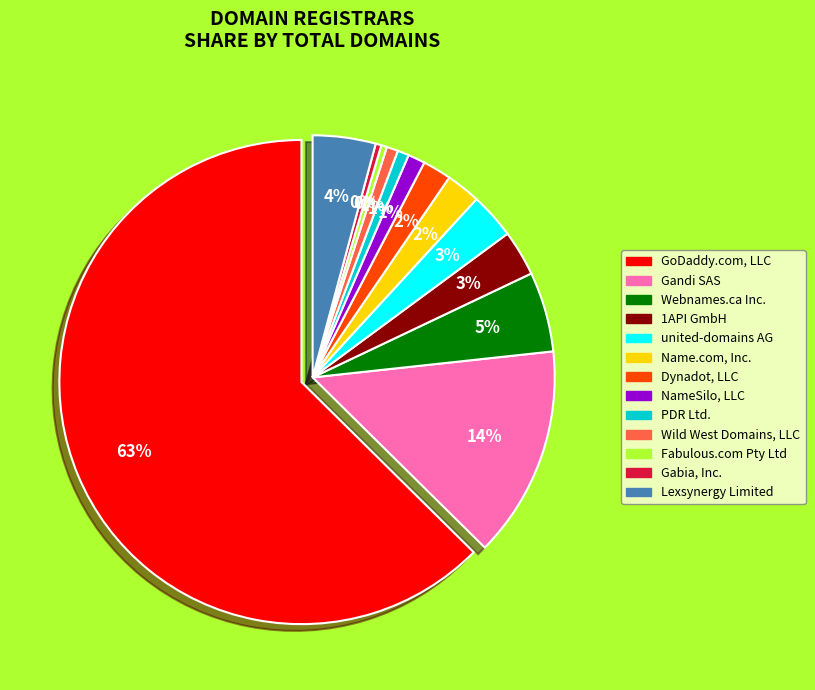

To the nearest percent, what is the average slice percentage?

8%